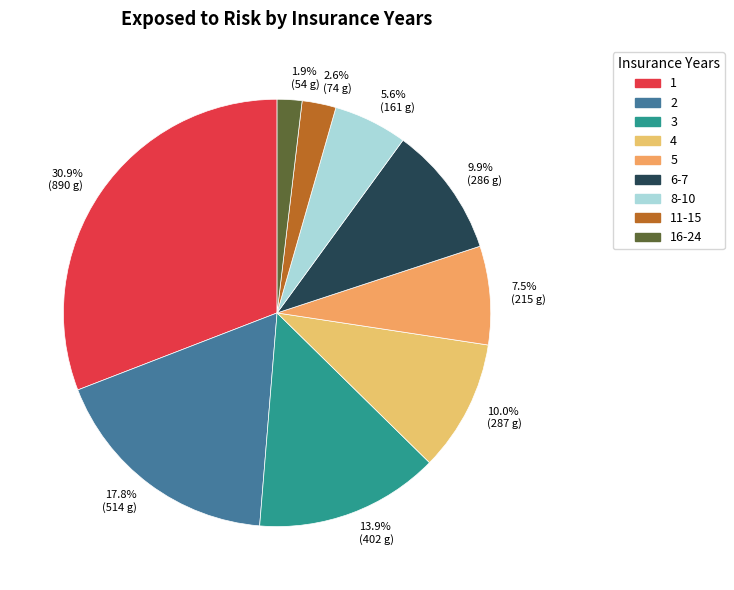

Does 9.9% (286 g) represent more than half of the total?

No